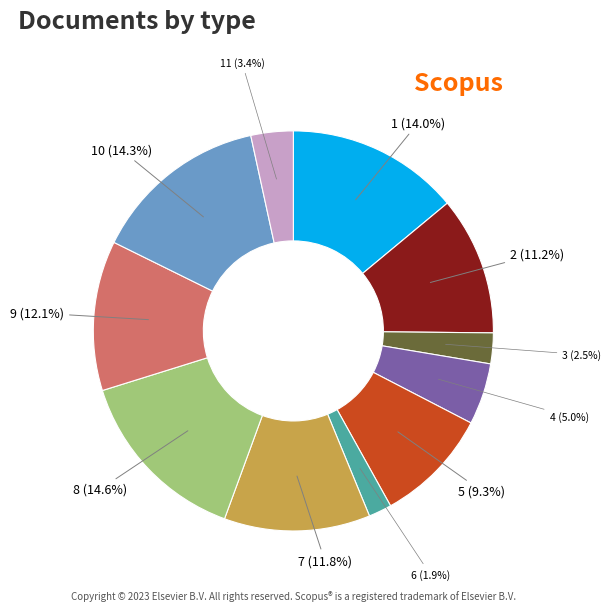

What is the ratio of the value at 3 to the value at 1?

0.2